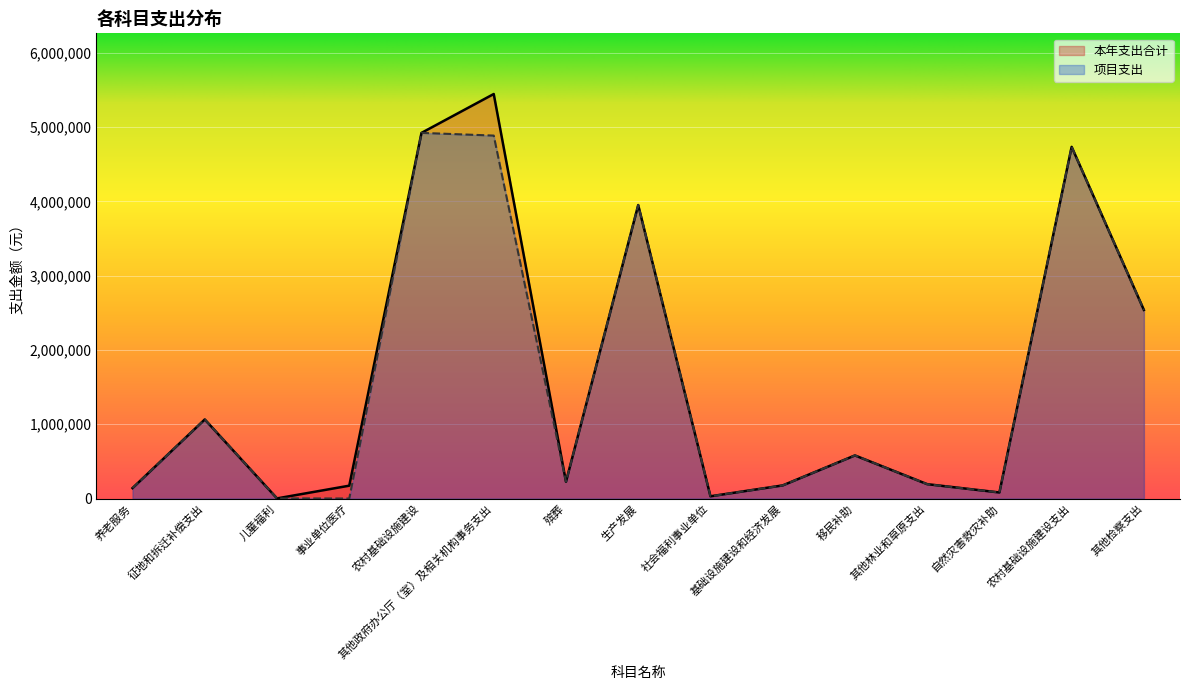

How many lines are shown in the chart?

2